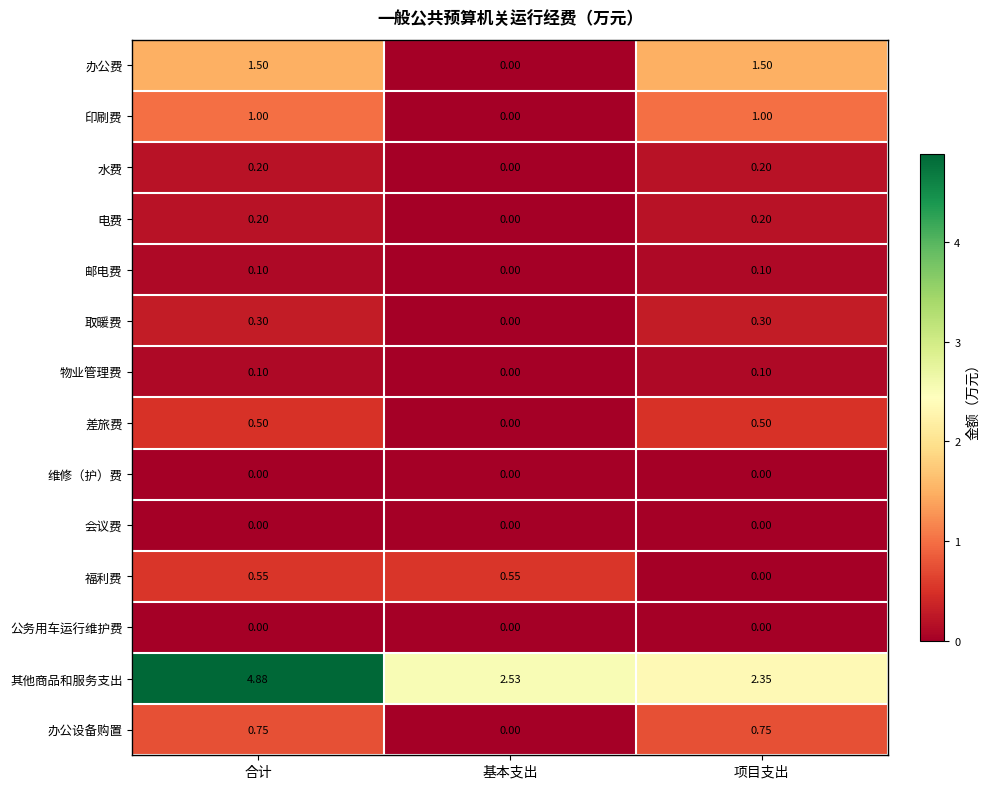

At which label does 办公费 first exceed 1?

合计